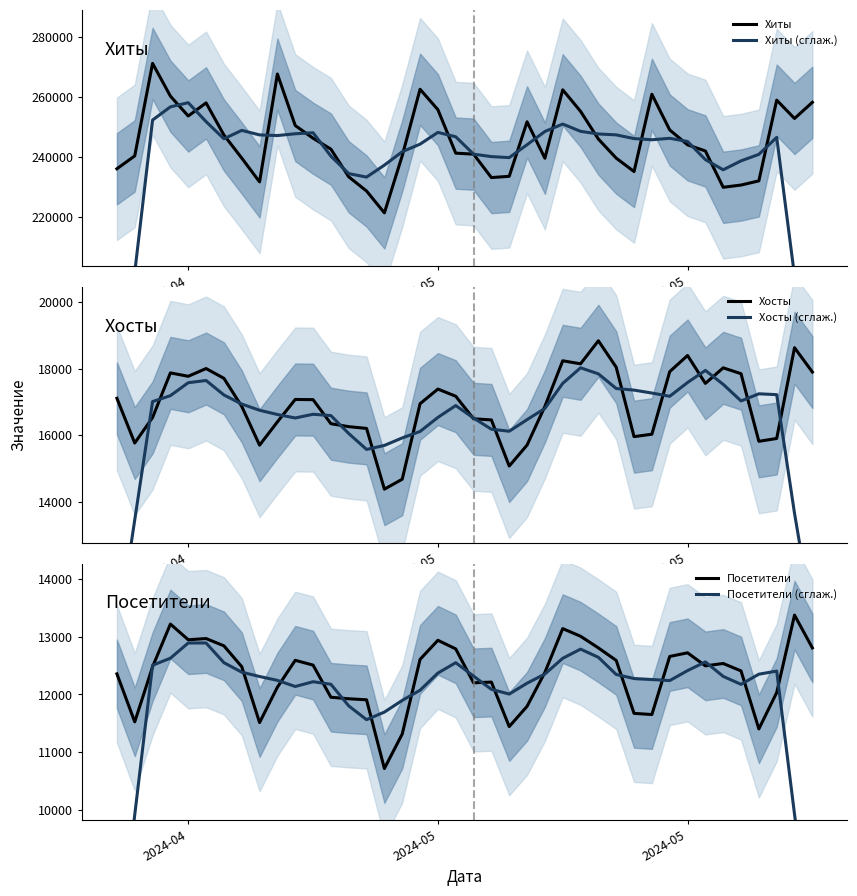

Which category has the highest value across all series?

2024-05